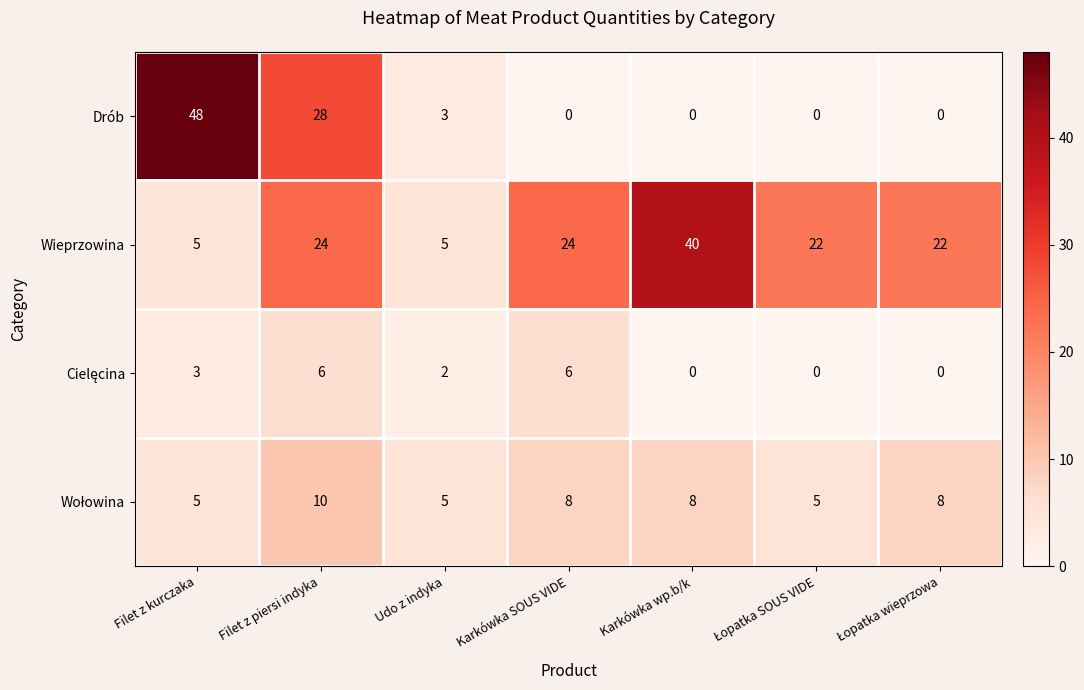

What is the spread (max minus min) of values at Udo z indyka?

3